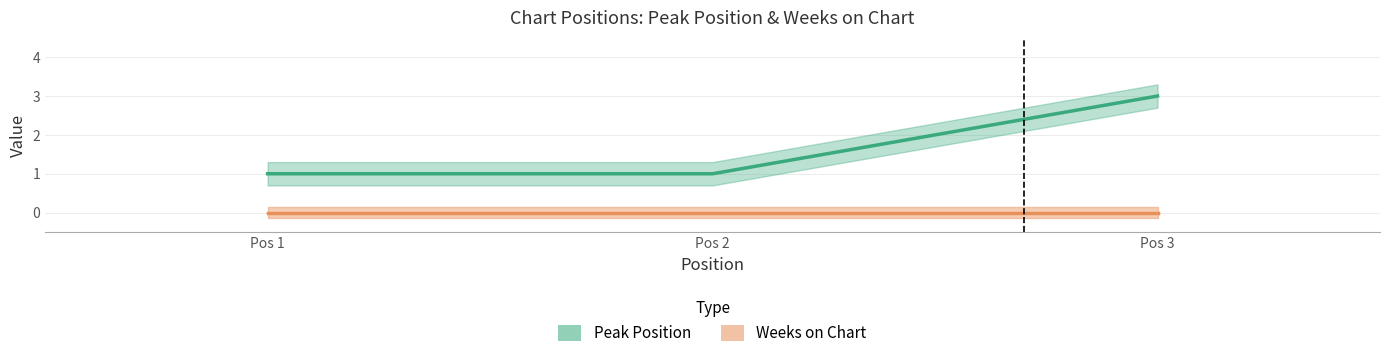

List the labels in order of value, largest first.

Pos 3, Pos 1, Pos 2